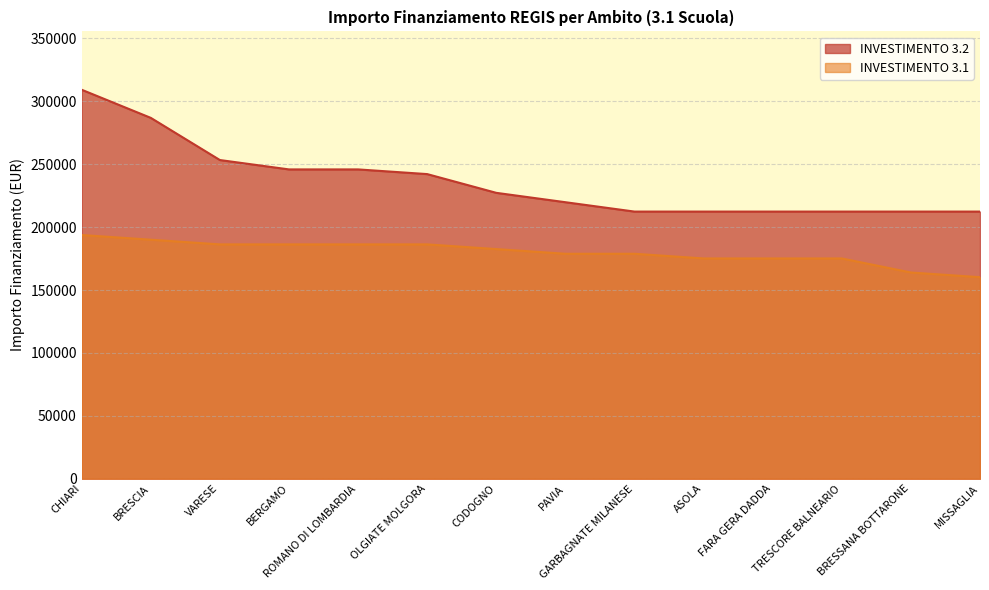

Reading left to right, extract all data points from this chart.

INVESTIMENTO 3.2: 309242.7	286887.8	253355.4	245903.8	245903.8	242178.0	227274.7	219823.1	212371.5	212371.5	212371.5	212371.5	212371.5	212371.5
INVESTIMENTO 3.1: 193742.4	190016.6	186290.8	186290.8	186290.8	186290.8	182565.0	178839.1	178839.1	175113.3	175113.3	175113.3	163935.9	160210.1